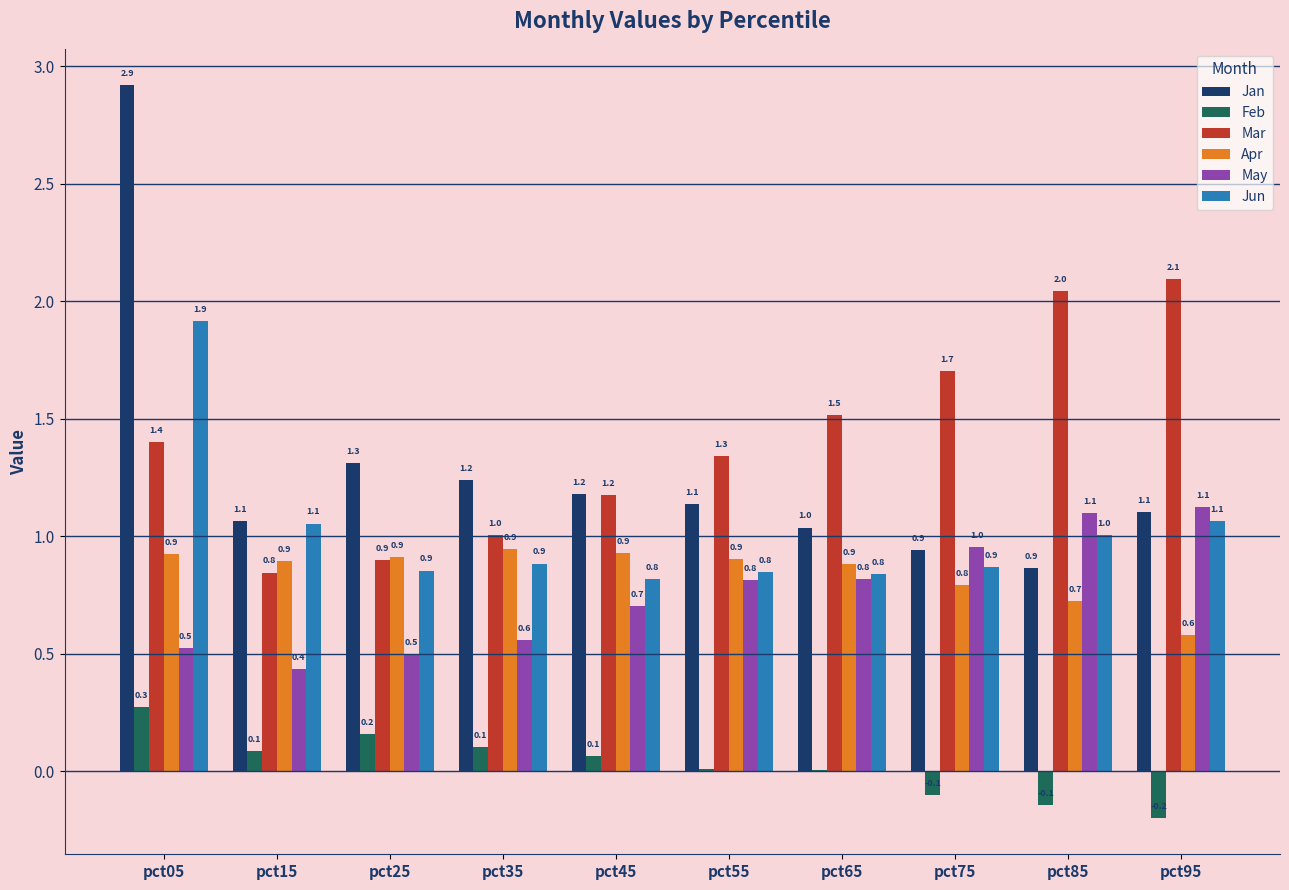

What is the average value of the Jun series?

1.0